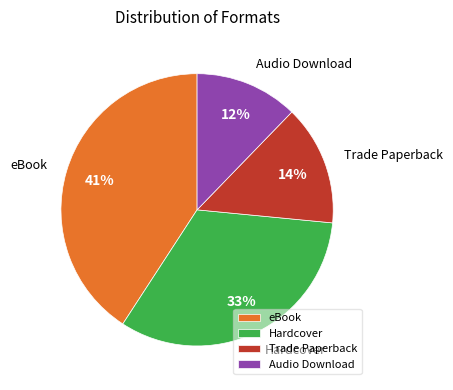

Do eBook and Trade Paperback together represent more than half of the pie?

Yes